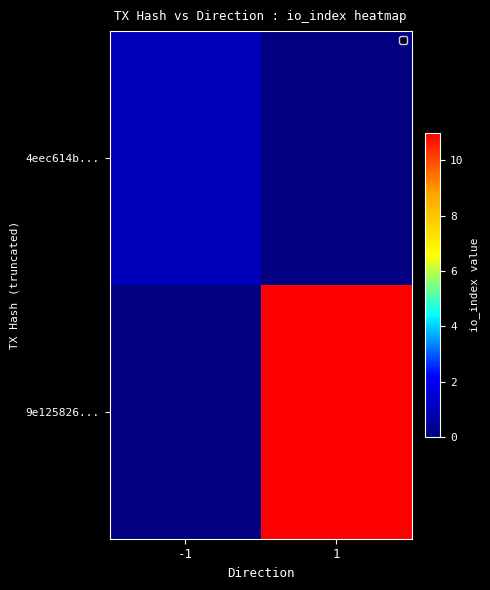

At which category is the sum across all series the highest?

1